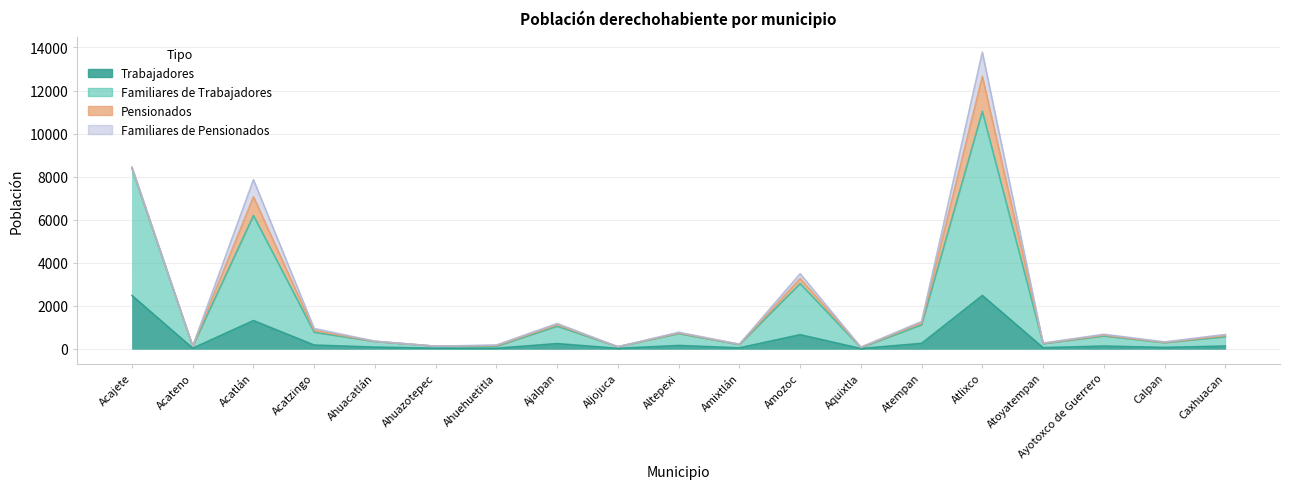

At Acajete, list the series in order from largest to smallest.

Familiares de Trabajadores, Trabajadores